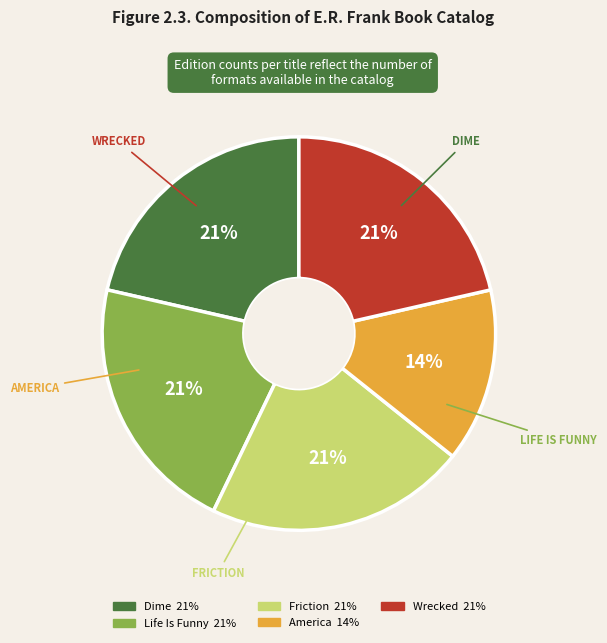

Approximately how many times larger is the value at Life Is Funny compared to Friction?

1.0